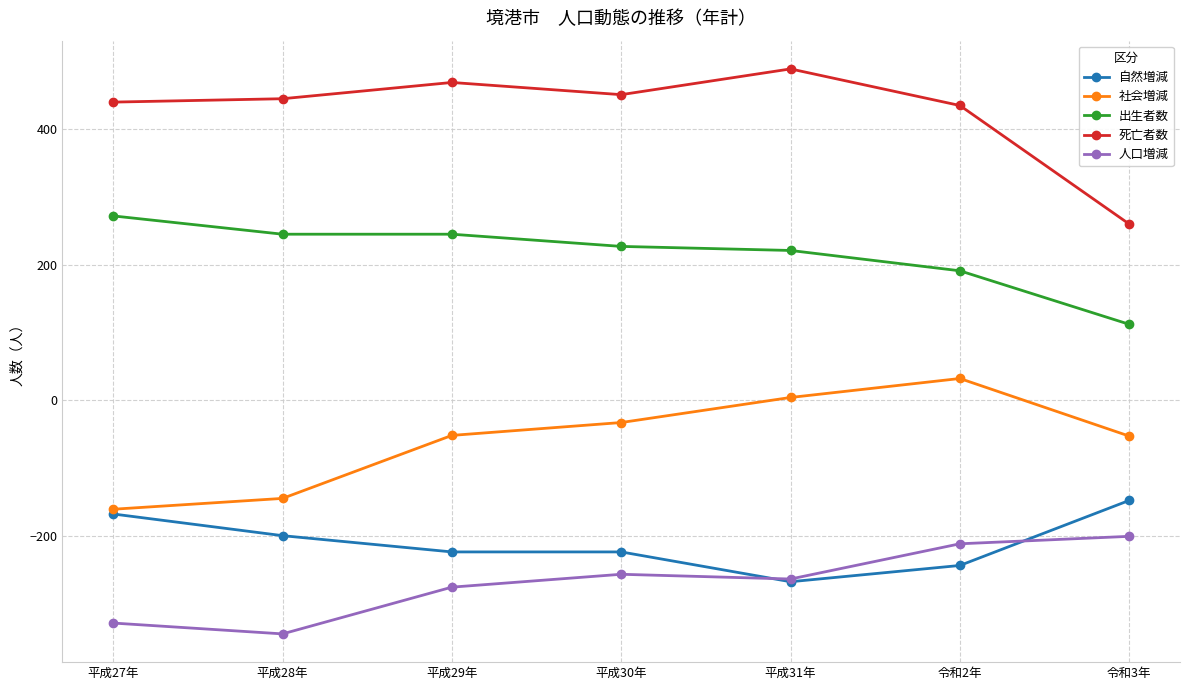

What is the total value across all series at 令和2年?

202